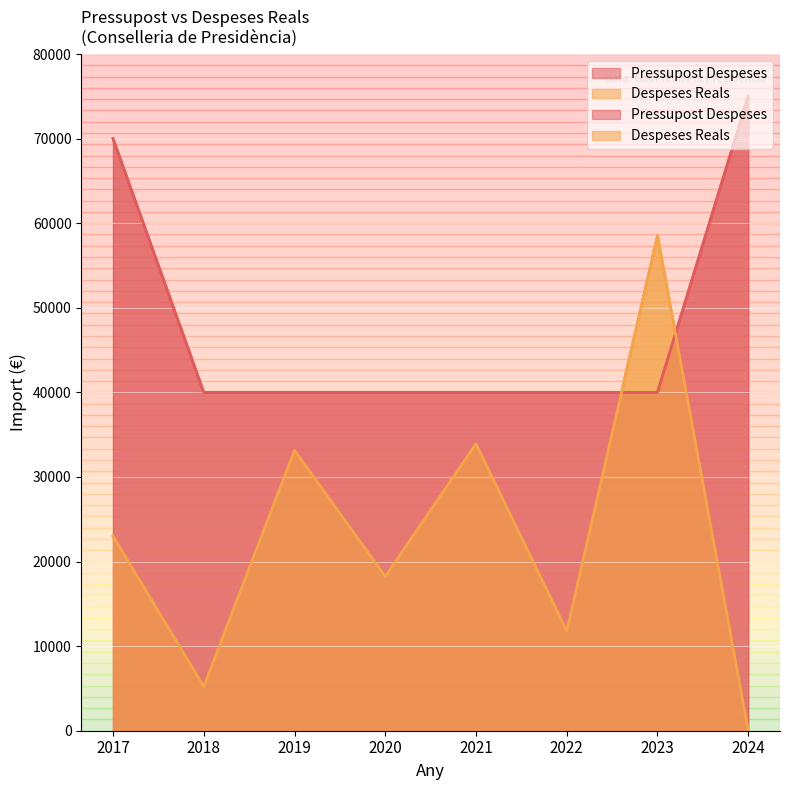

What are all the series names shown in the legend?

Pressupost Despeses, Despeses Reals